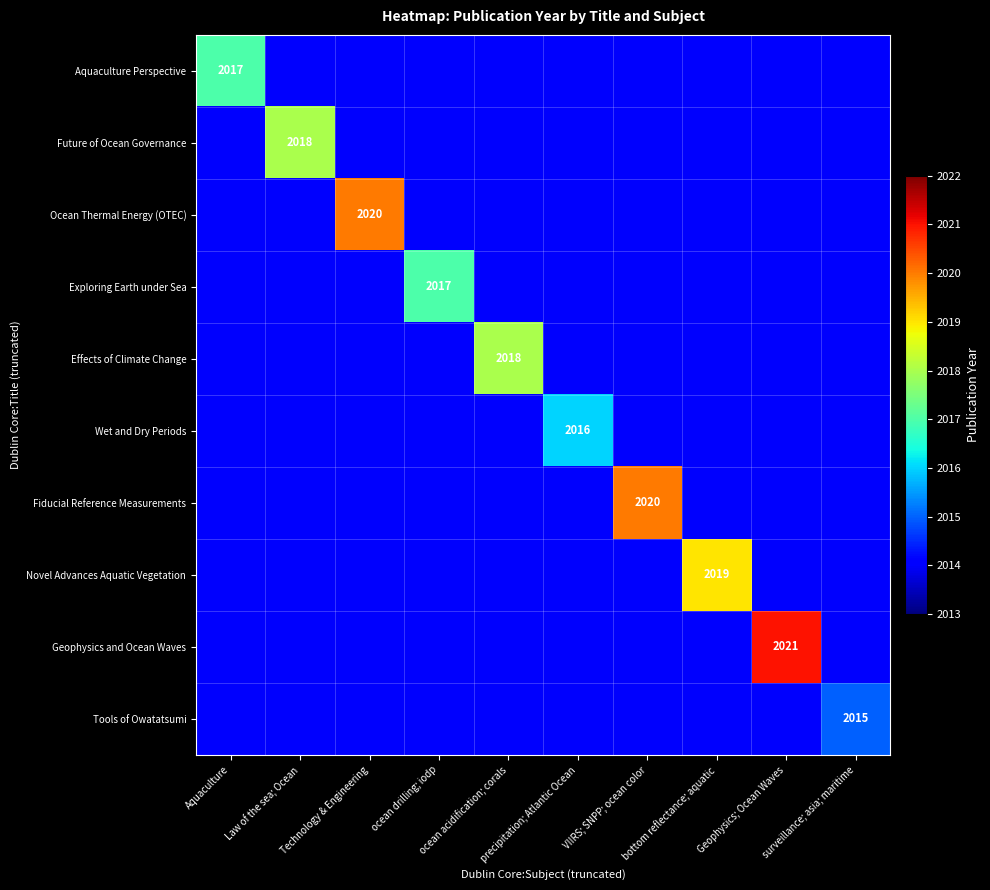

What is the highest value of the Ocean Thermal Energy (OTEC) series?

2020